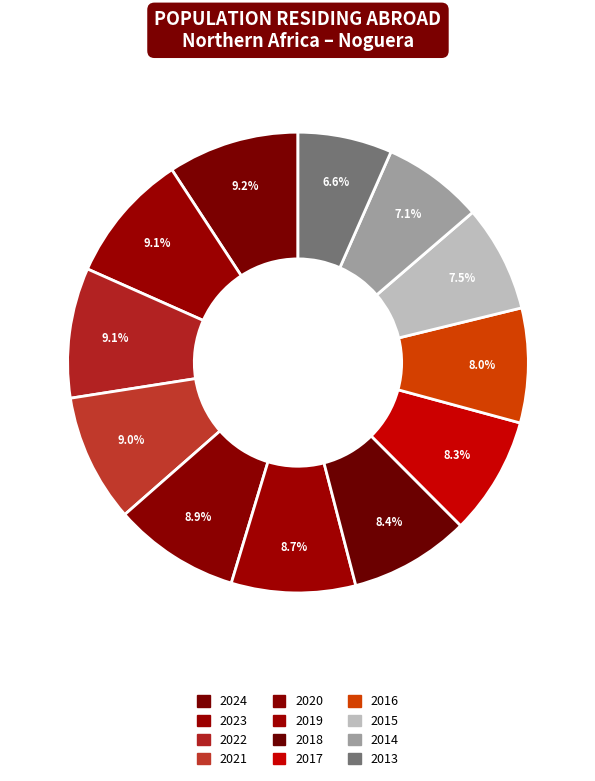

To the nearest percent, what portion does 2013 represent?

7%